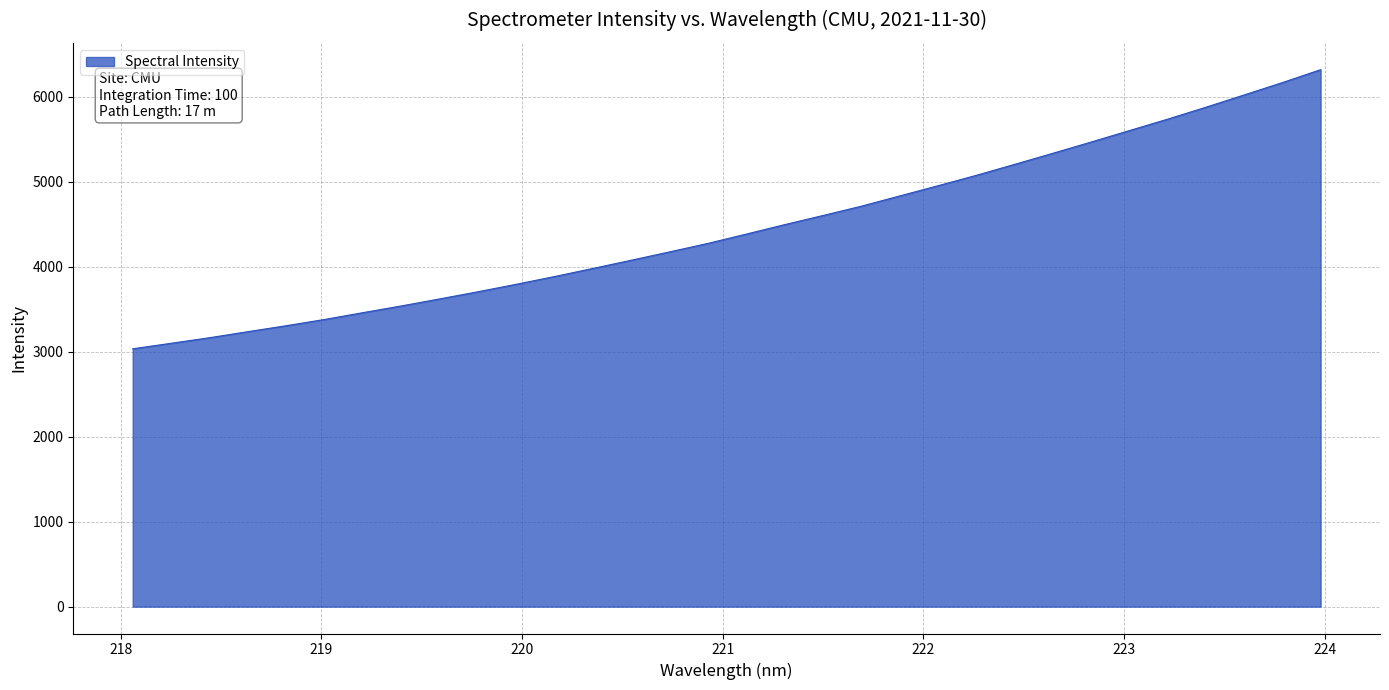

What is the maximum value shown in the chart?

6321.3